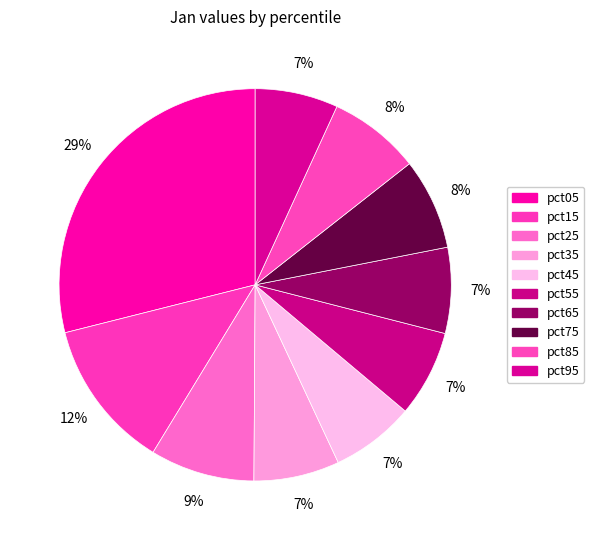

Which has a higher value, pct65 or pct35?

pct65